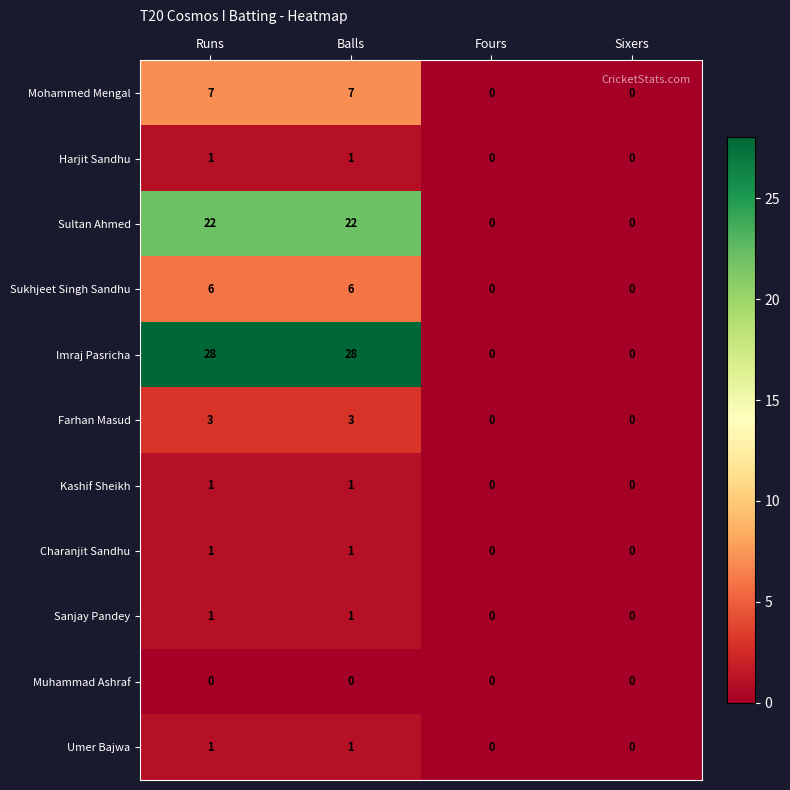

The value of Imraj Pasricha at Sixers is 0. True or false?

True